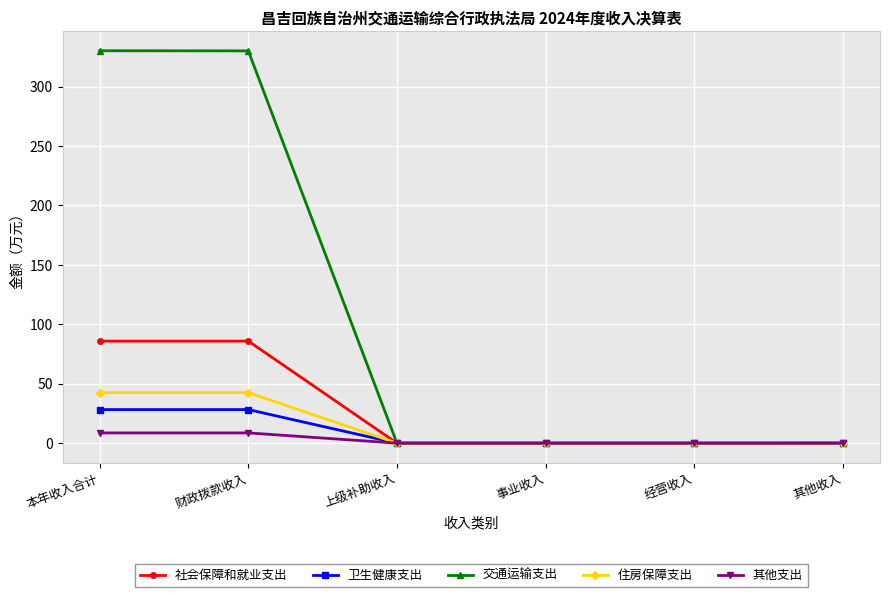

What is the approximate value of 社会保障和就业支出 at 财政拨款收入?

85.9